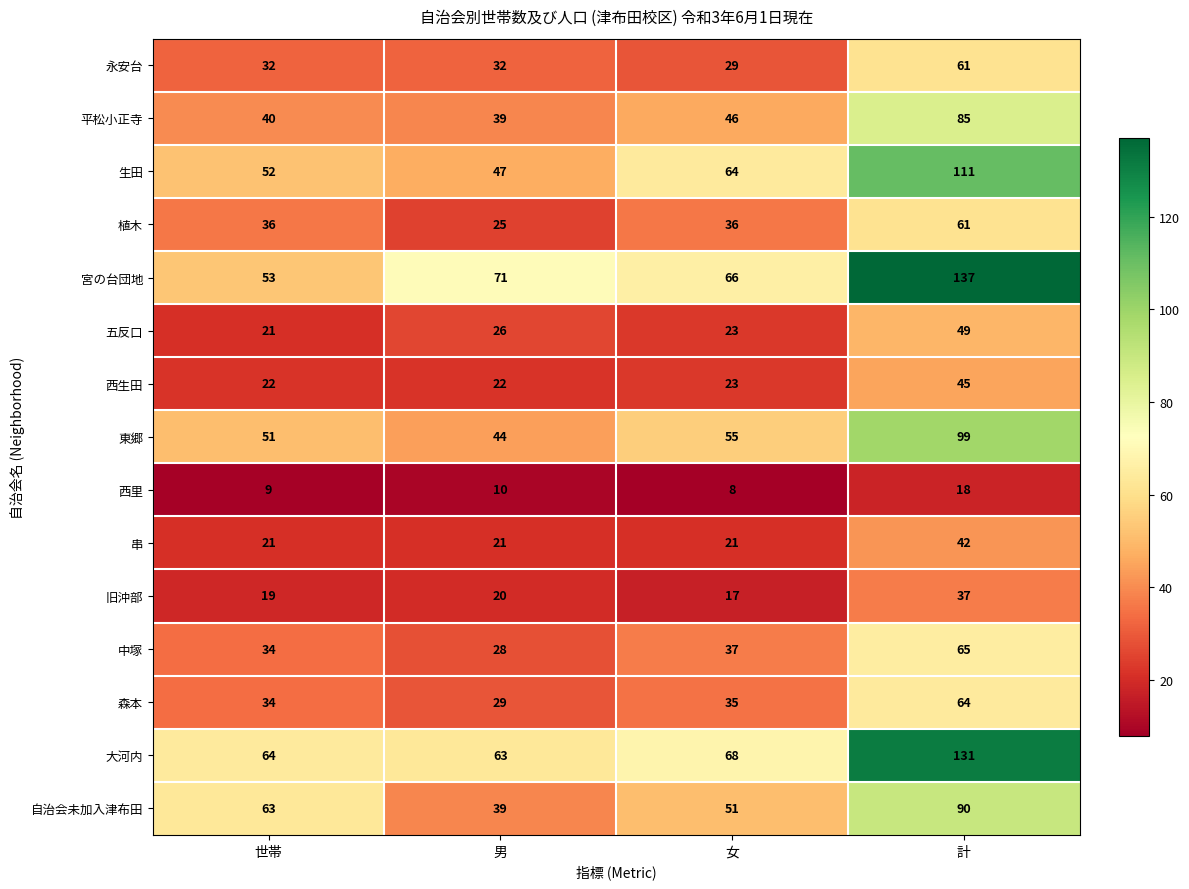

How many 西里 values are between 9 and 18?

3